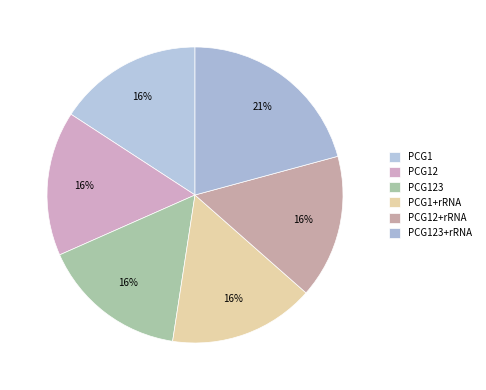

What is the largest slice in the pie chart?

PCG123+rRNA